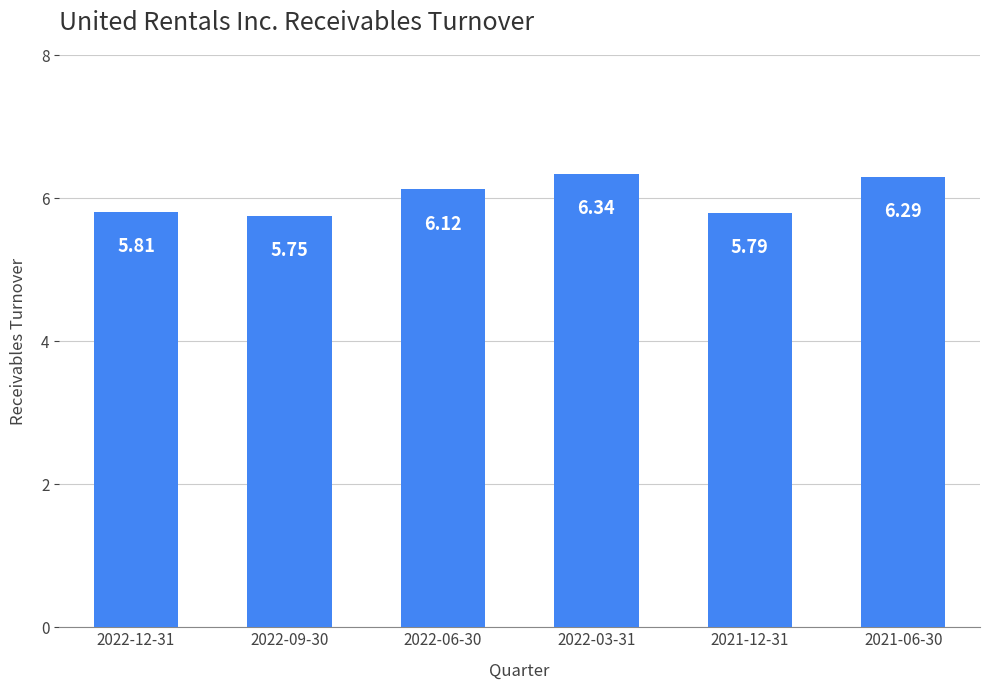

Rank the categories by value from lowest to highest.

2022-09-30, 2021-12-31, 2022-12-31, 2022-06-30, 2021-06-30, 2022-03-31